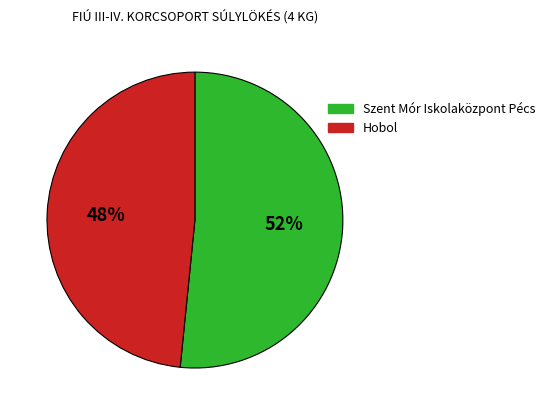

Rank the categories by value from lowest to highest.

Hobol, Szent Mór Iskolaközpont Pécs